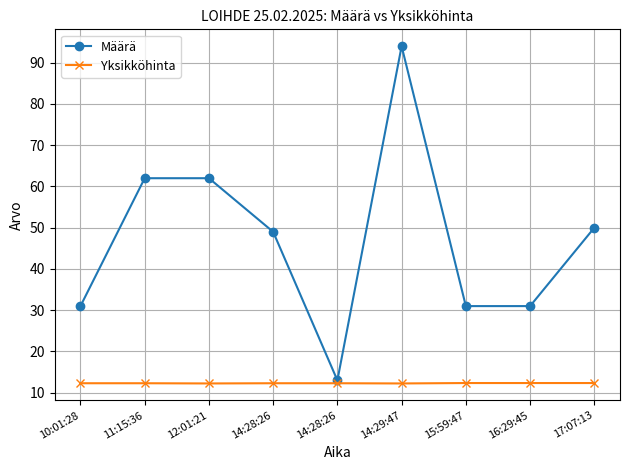

Does the chart have visible grid lines?

Yes